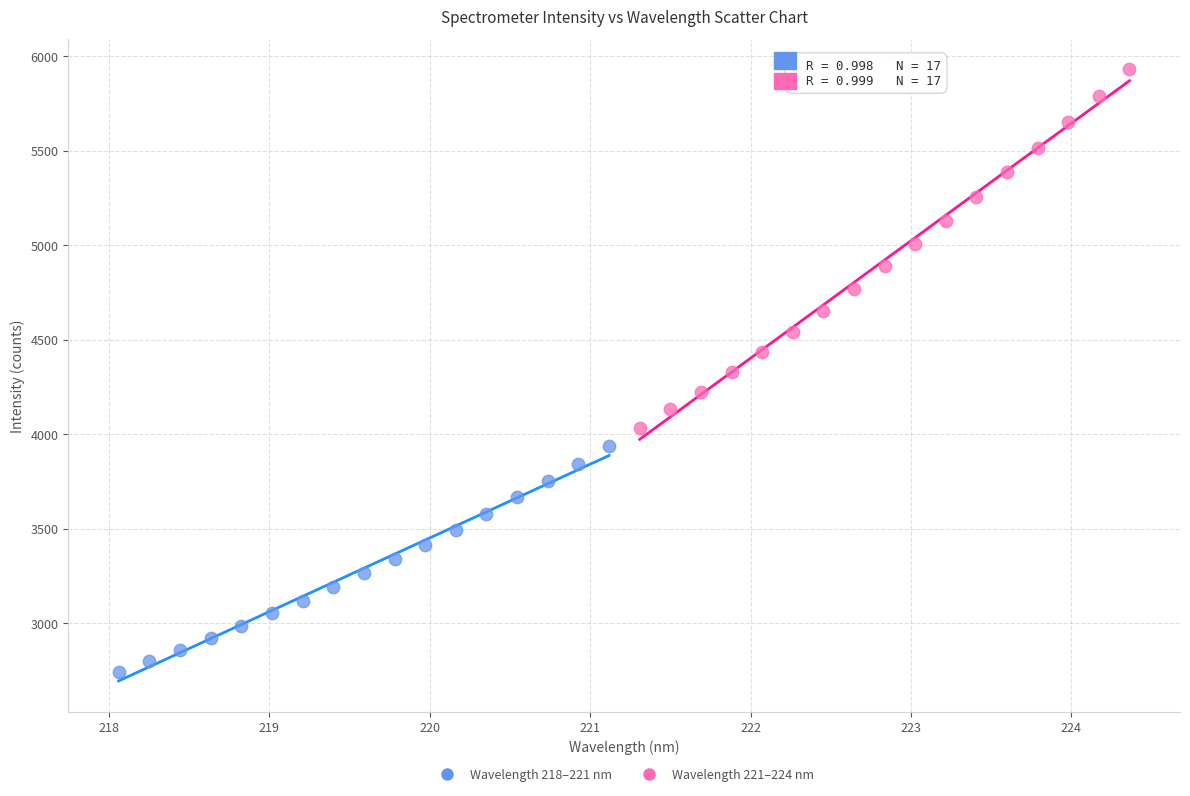

What are all the series names shown in the legend?

Wavelength 218–221 nm, Wavelength 221–224 nm